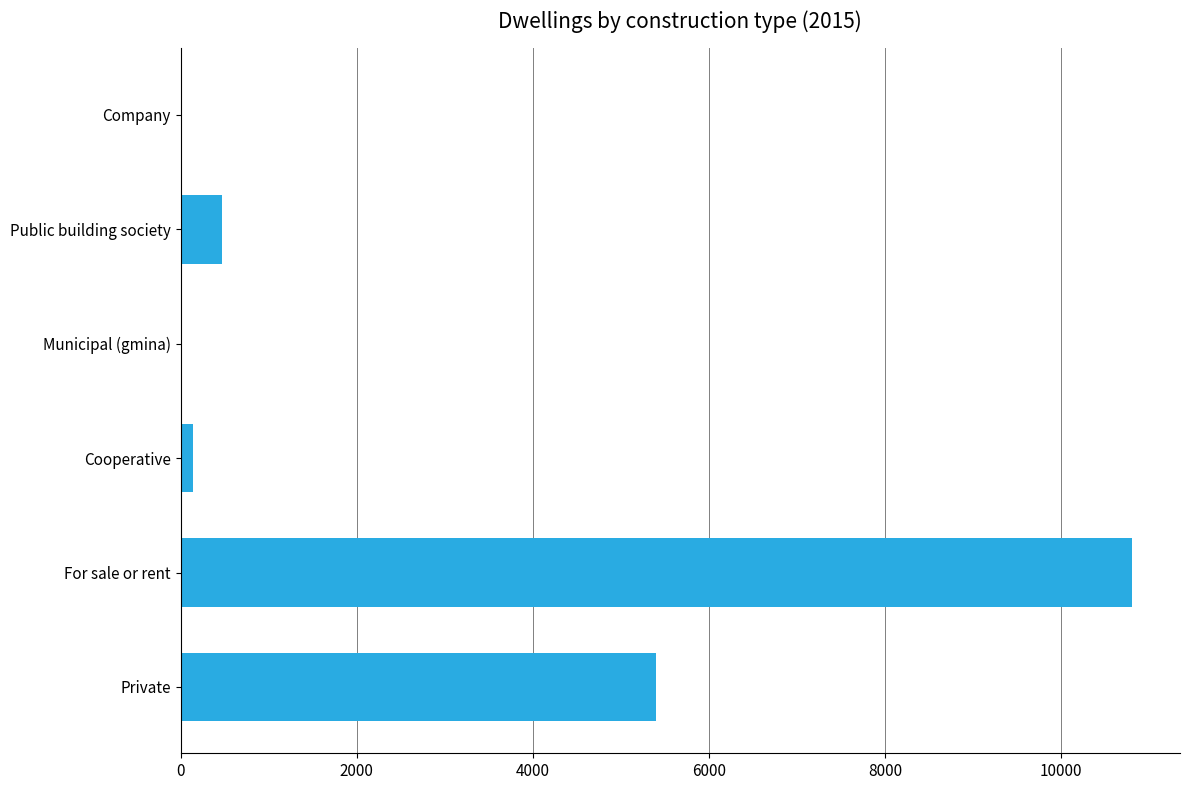

Which has a higher value, Public building society or Company?

Public building society